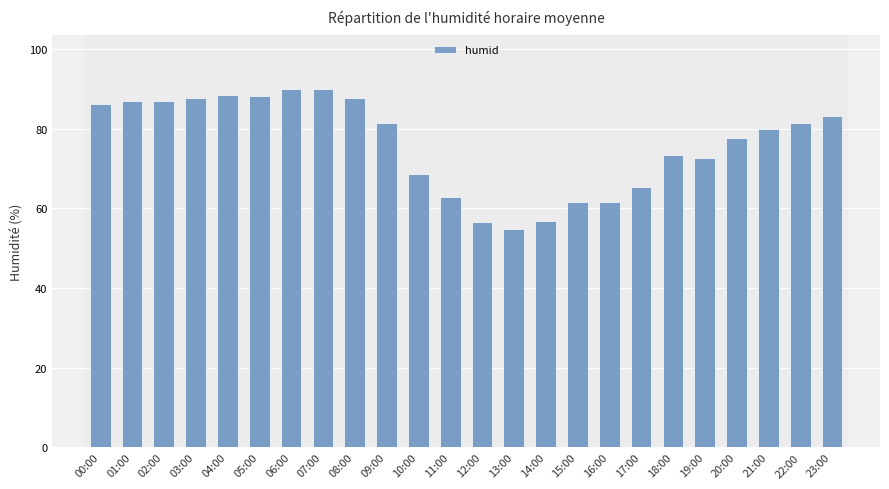

Where is the data nearest to the value 72?

19:00